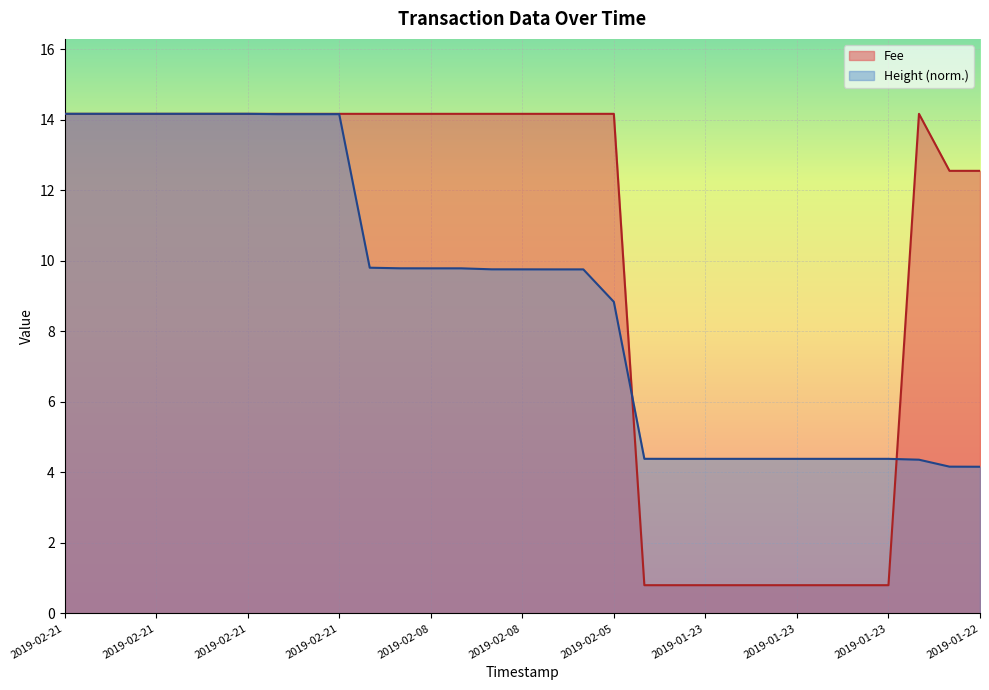

What is the sum of all Fee values?

315.7